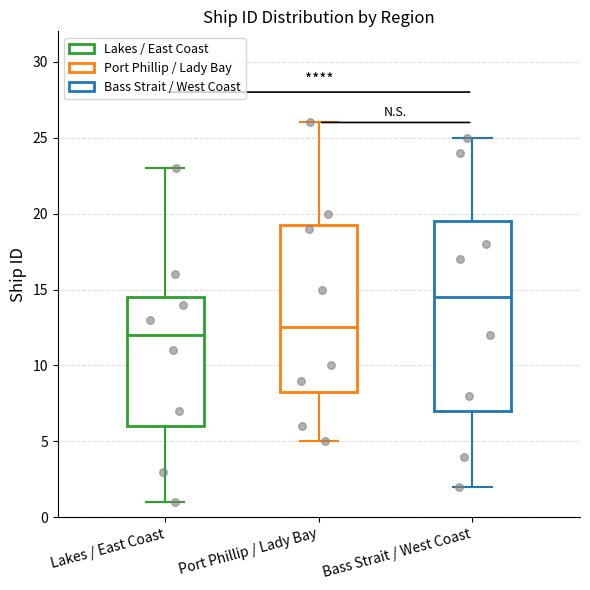

Reading left to right, transcribe this box plot: for each box, give where its median line is, the range the box spans, and where its two whiskers end, as read against the y-axis. The values are not printed on the chart, so give them approximately, as read against the axis.

Lakes / East Coast: median 12.0, box 6.0 to 14.5, whiskers 1.0 to 23.0
Port Phillip / Lady Bay: median 12.5, box 8.5 to 19.5, whiskers 5.0 to 26.0
Bass Strait / West Coast: median 14.5, box 7.0 to 19.5, whiskers 2.0 to 25.0